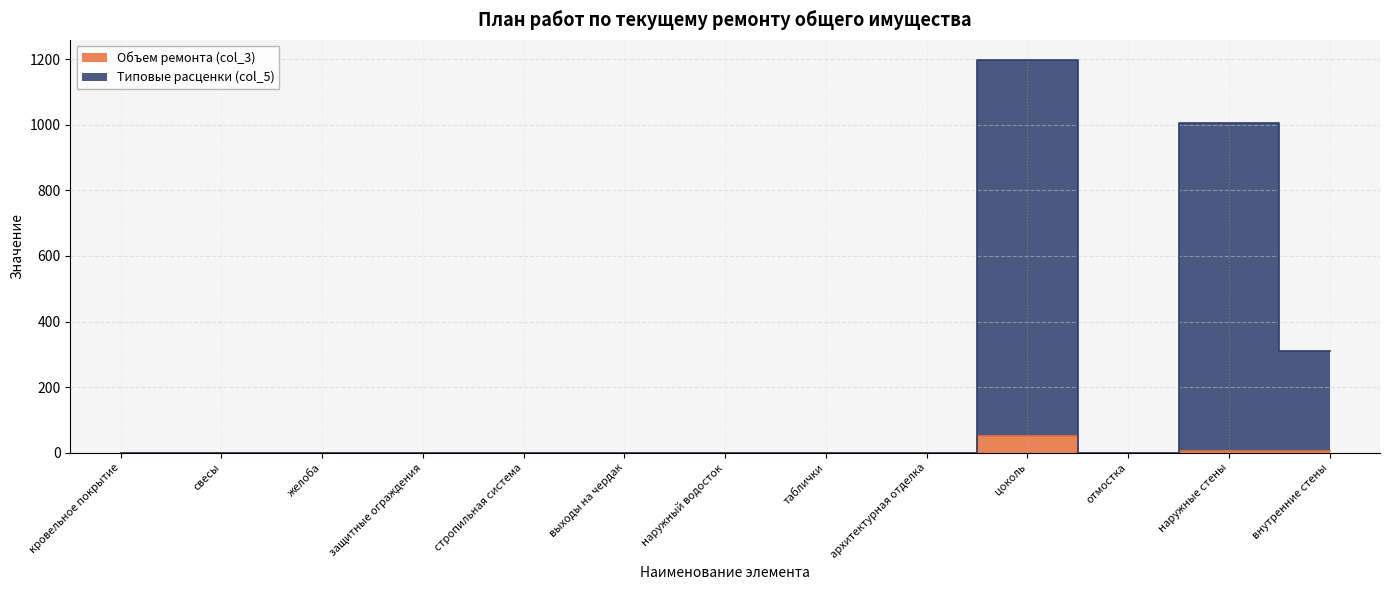

How many lines are shown in the chart?

2